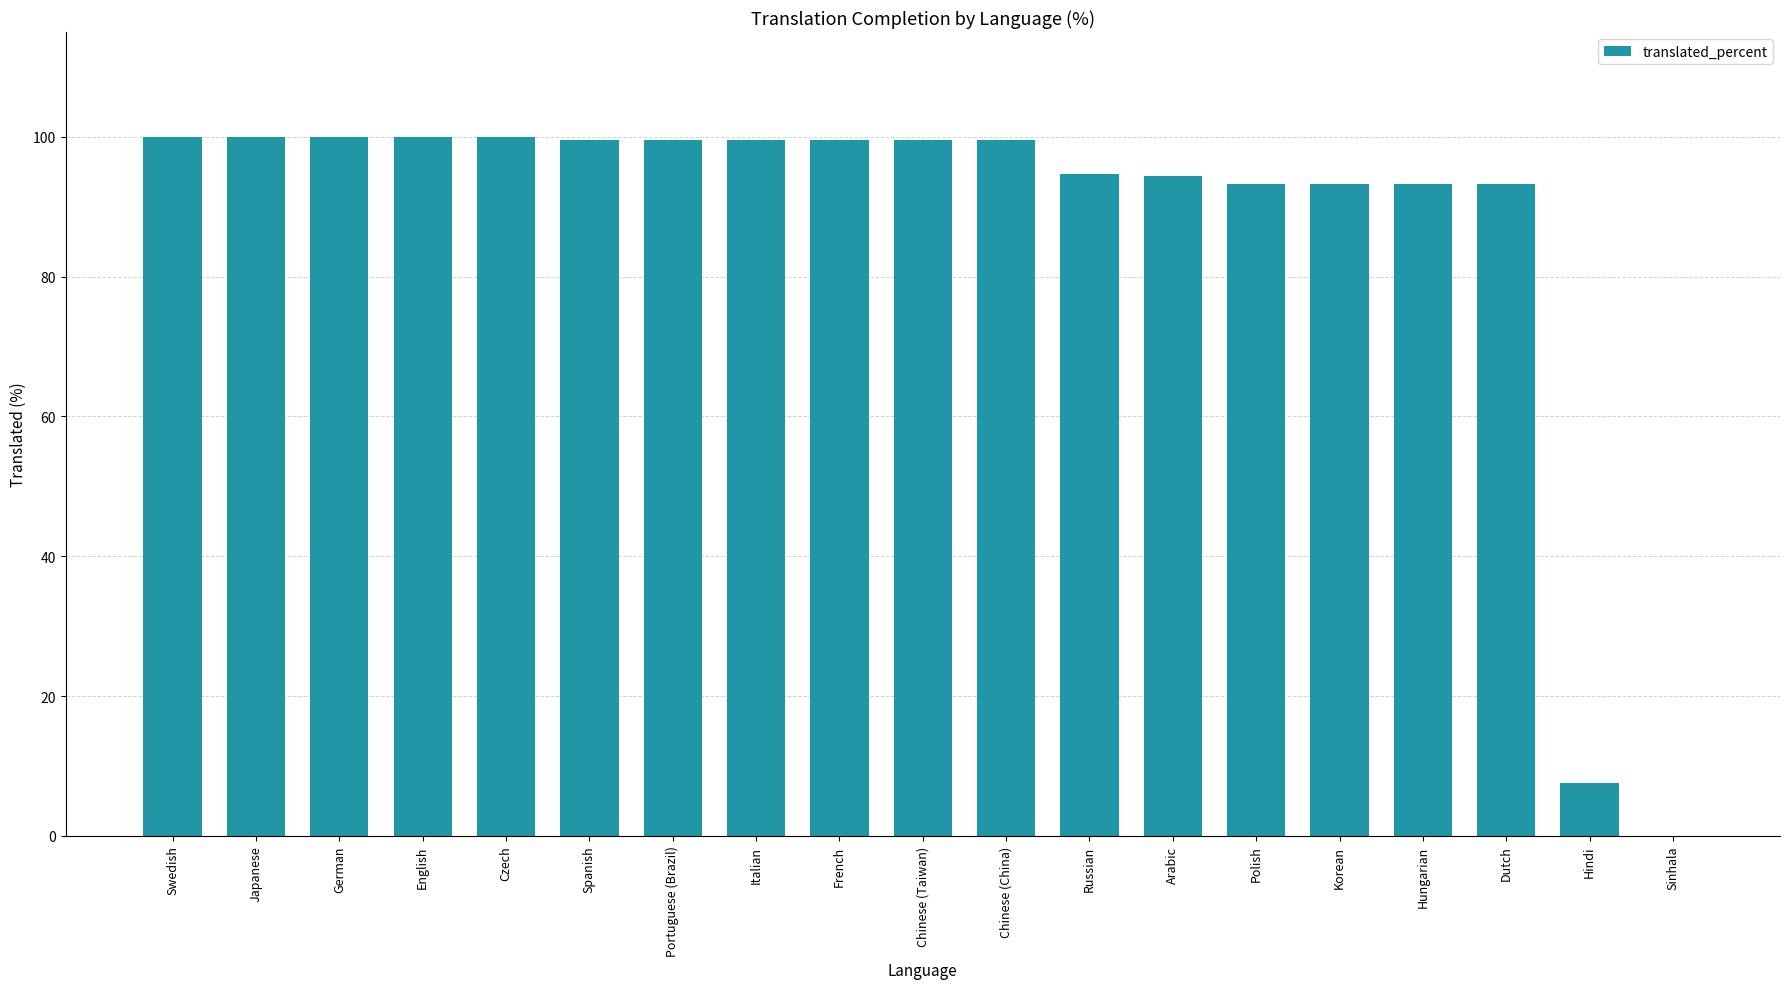

True or false: the data shows 45.6 at Arabic.

False